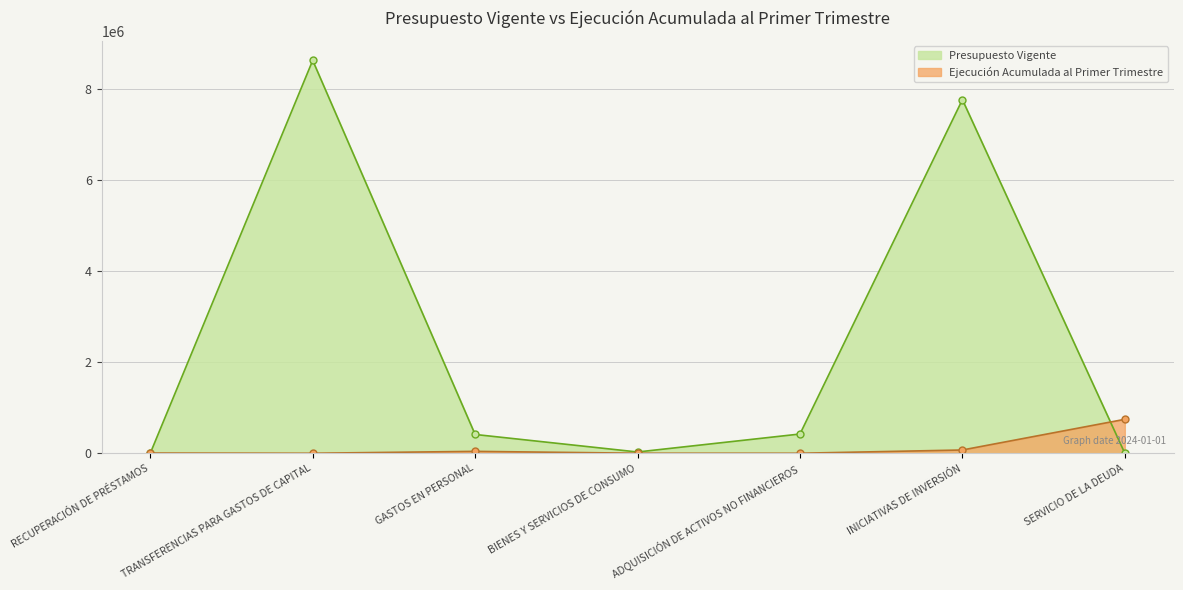

How many lines are shown in the chart?

2